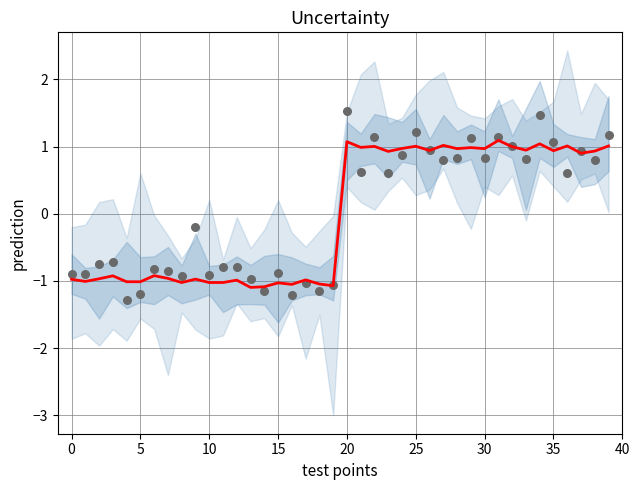

Which series has the largest total across all categories?

observations